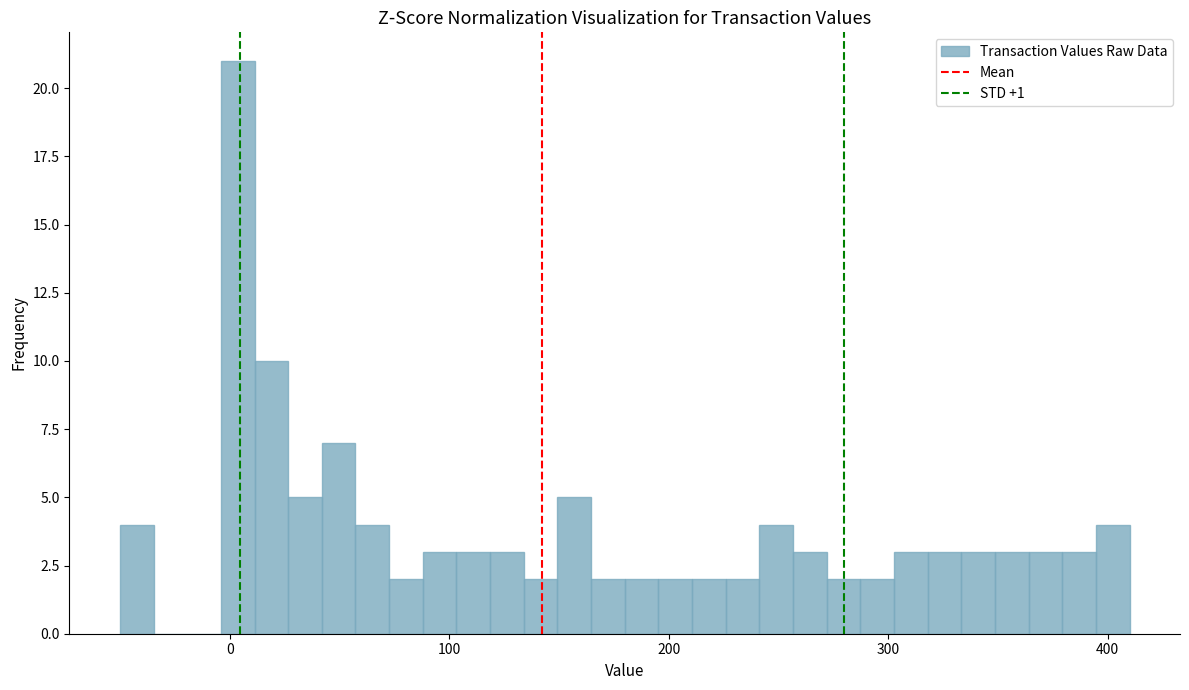

Read against the x-axis, roughly where is the centre of the tallest bar?

0